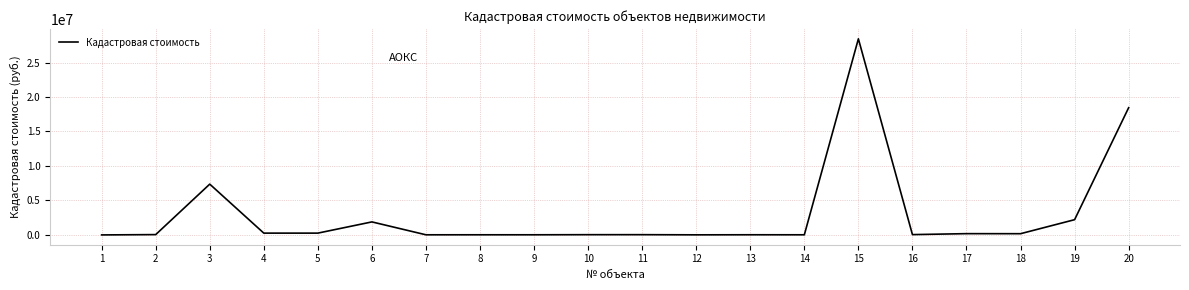

What is the difference between the second highest and second lowest values?

18432882.1